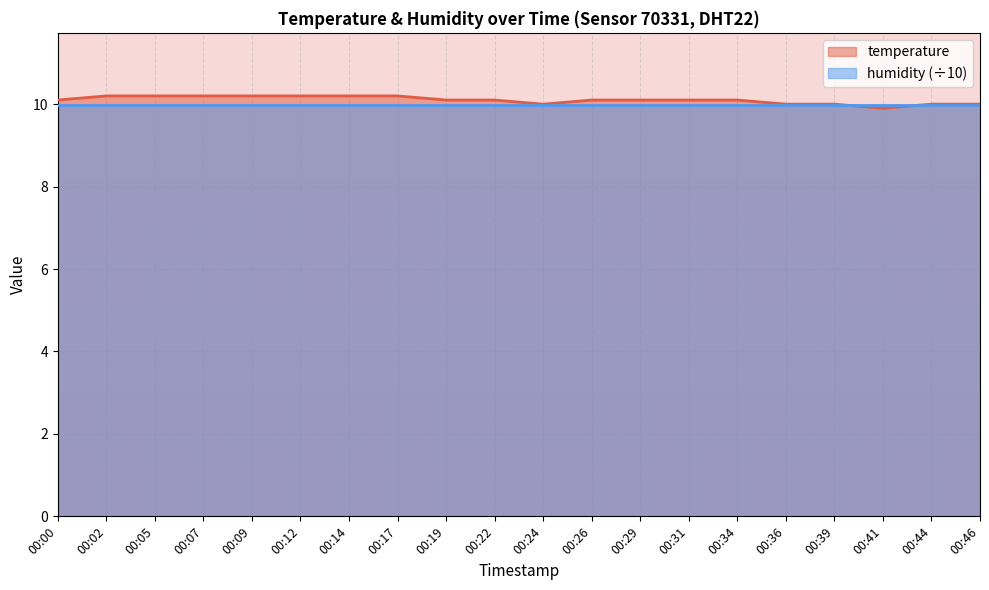

What is the value of the 17th point from the left?

10.0